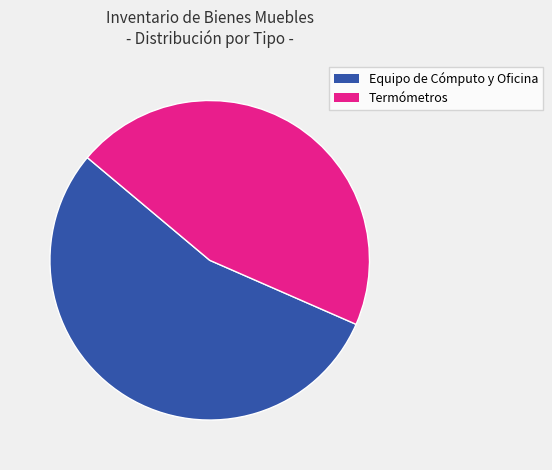

Which has a higher value, Termómetros or Equipo de Cómputo y Oficina?

Equipo de Cómputo y Oficina